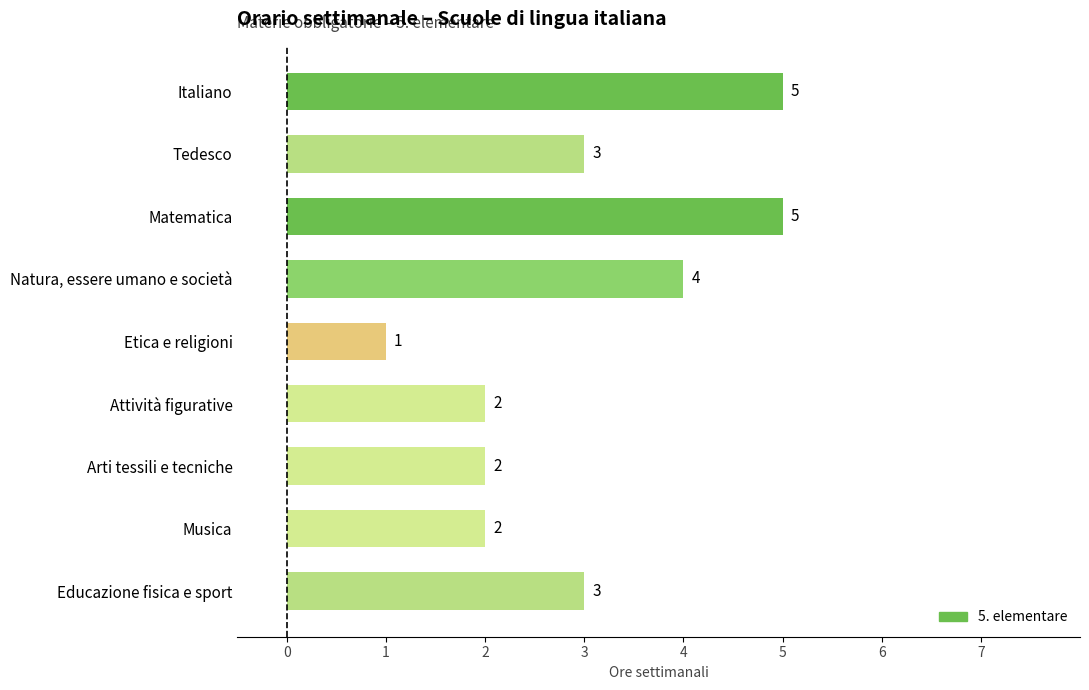

The value at Attività figurative is 1. True or false?

False